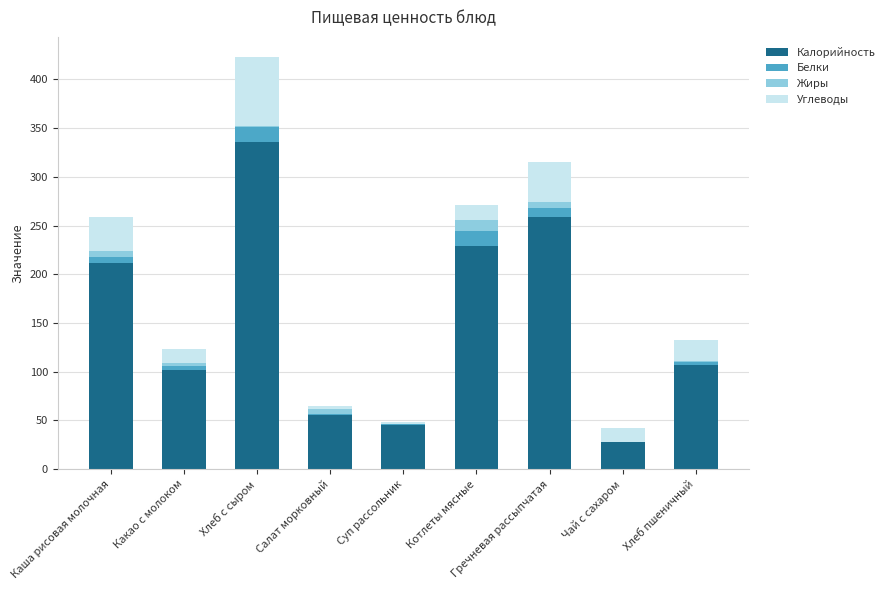

At which category is the sum across all series the highest?

Хлеб с сыром